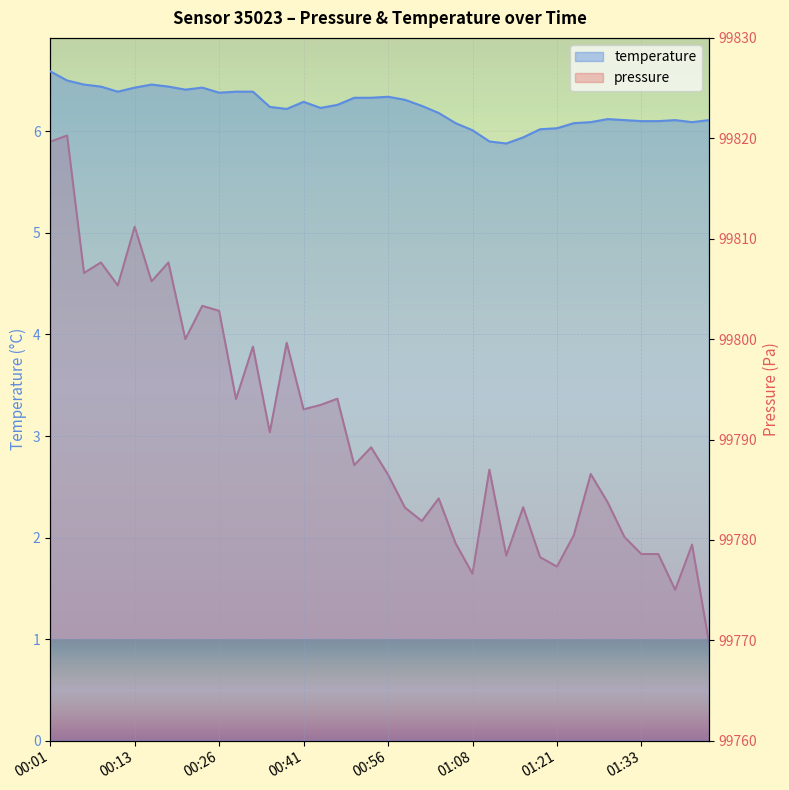

The value of pressure at 13 is 138618.4. True or false?

False